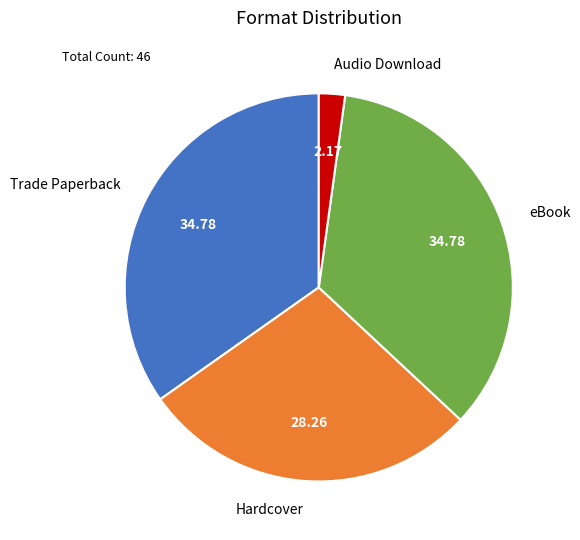

Count the number of slices in the pie.

4